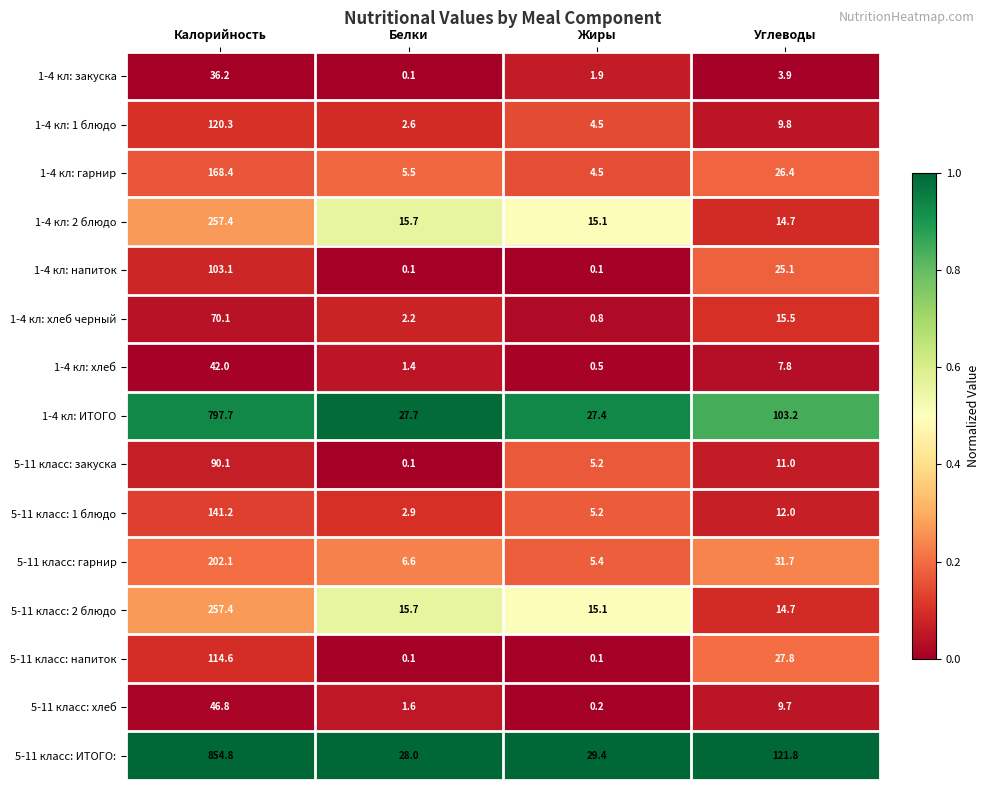

How many categories are shown in the chart?

4